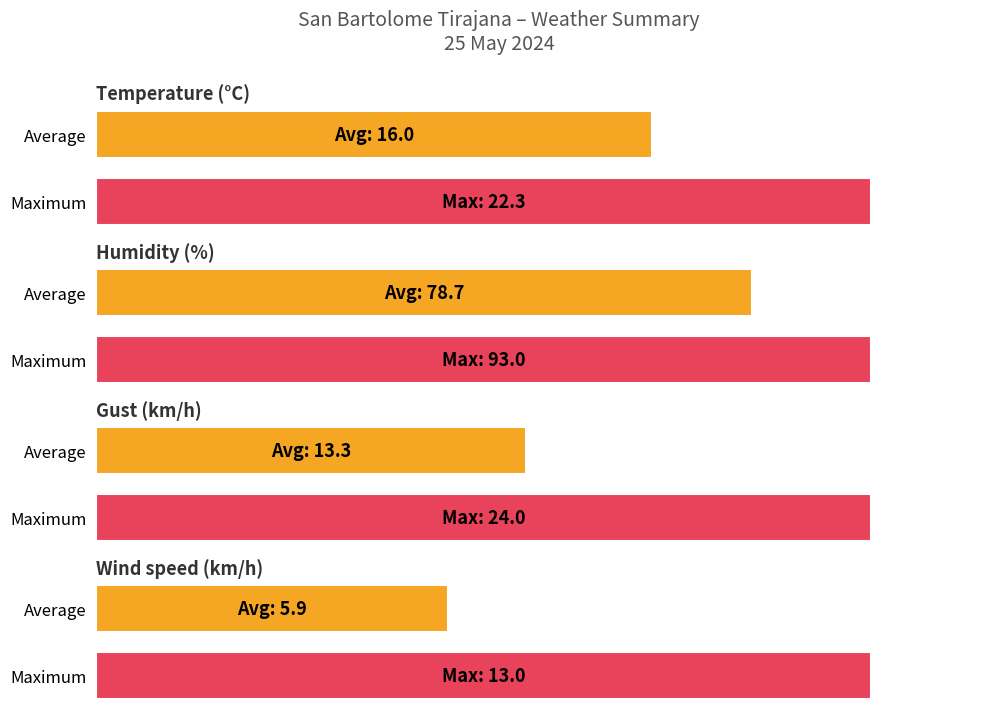

Is the value of Temperature (°C) at 05:00 greater than the value of Humidity (%) at 18:00?

No